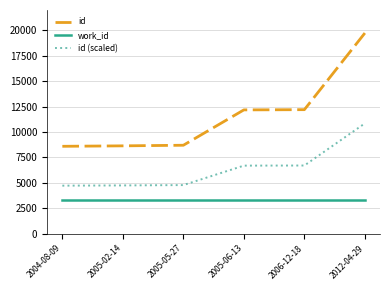

What is the difference between the highest and lowest values at 2006-12-18?

8872.0